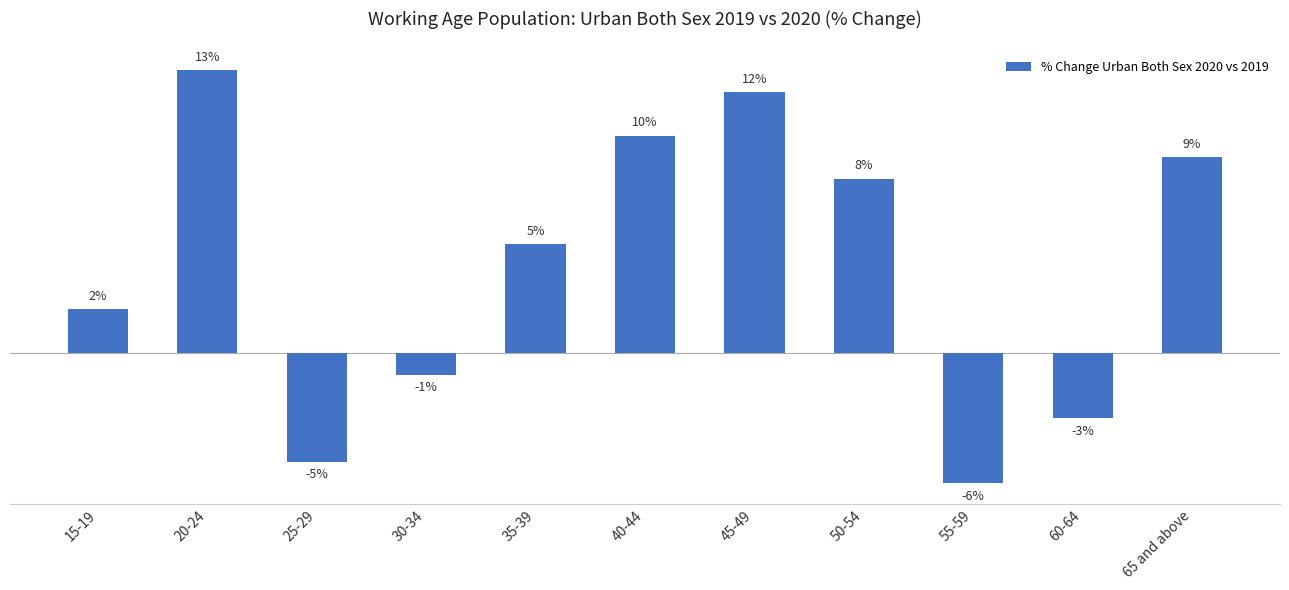

What is the label of the 10th bar from the left?

60-64